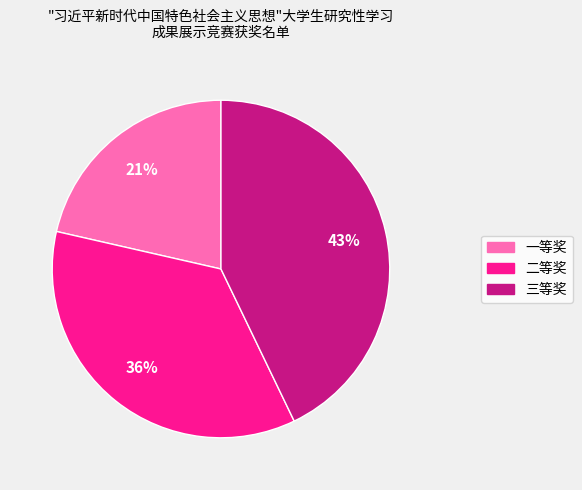

The 二等奖 slice represents 22% of the pie. True or false?

False